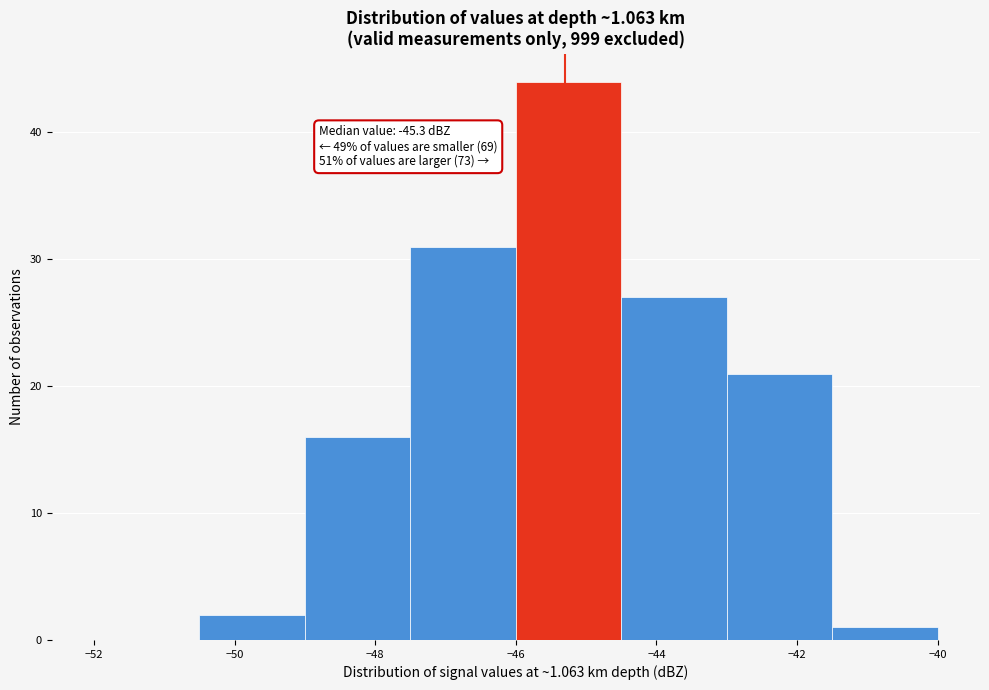

Which range on the x-axis has the tallest bar?

-46.0 to -44.5